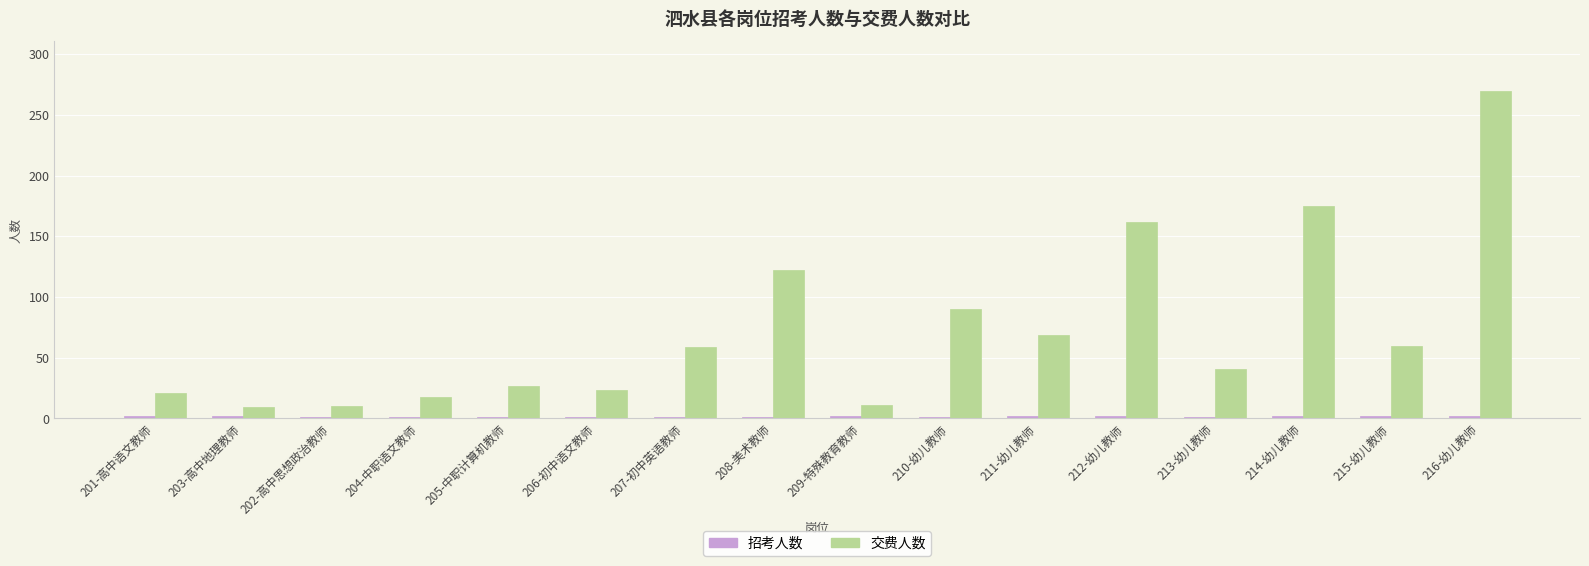

Which series changed the most between 211-幼儿教师 and 214-幼儿教师?

交费人数